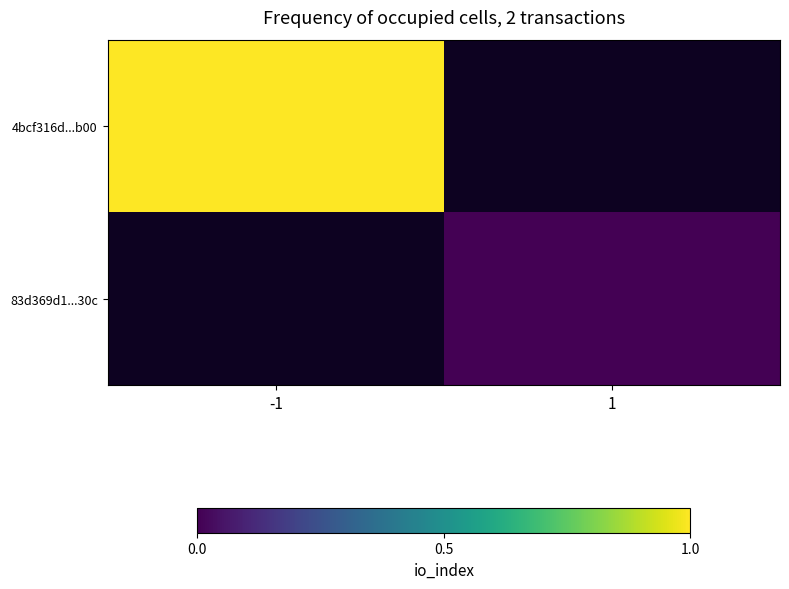

What is the greatest value displayed?

1.0